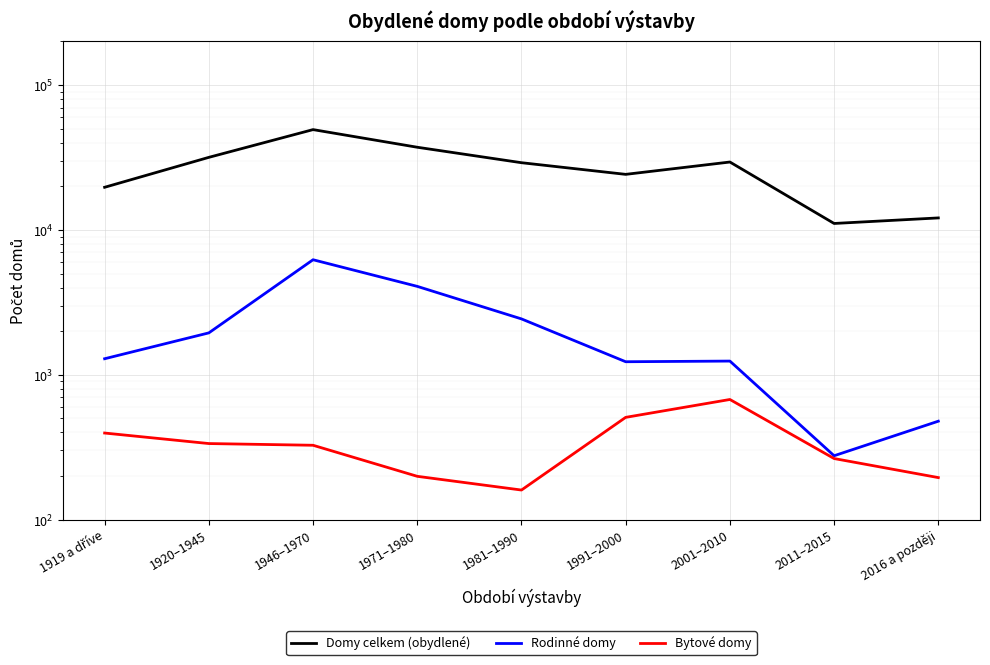

Rank the series at 2016 a později from highest to lowest value.

Domy celkem (obydlené), Rodinné domy, Bytové domy